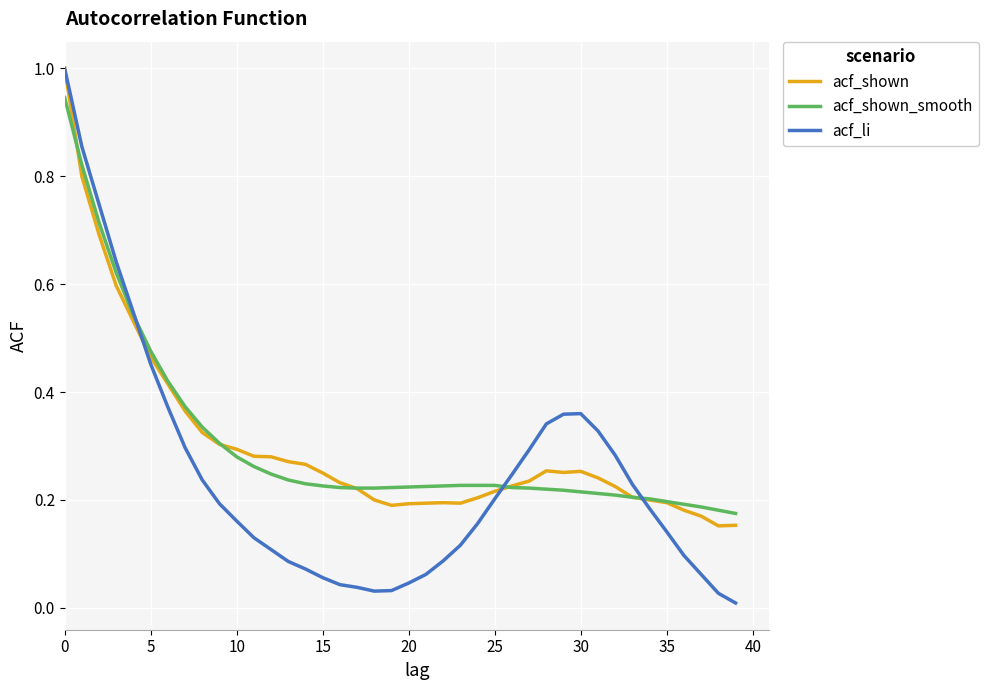

Which series has the widest spread of values?

acf_li